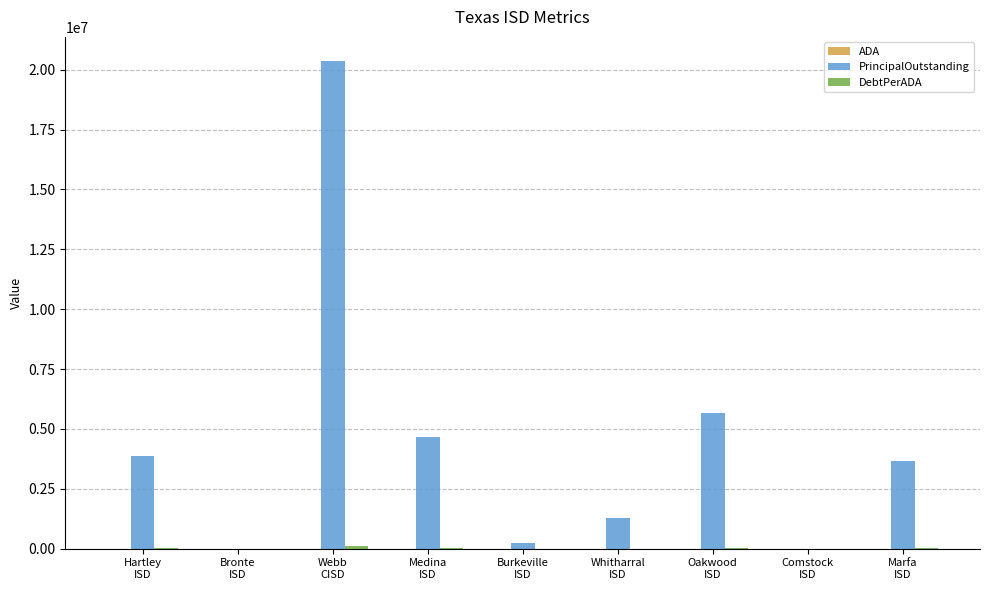

How many data points does each series have?

9